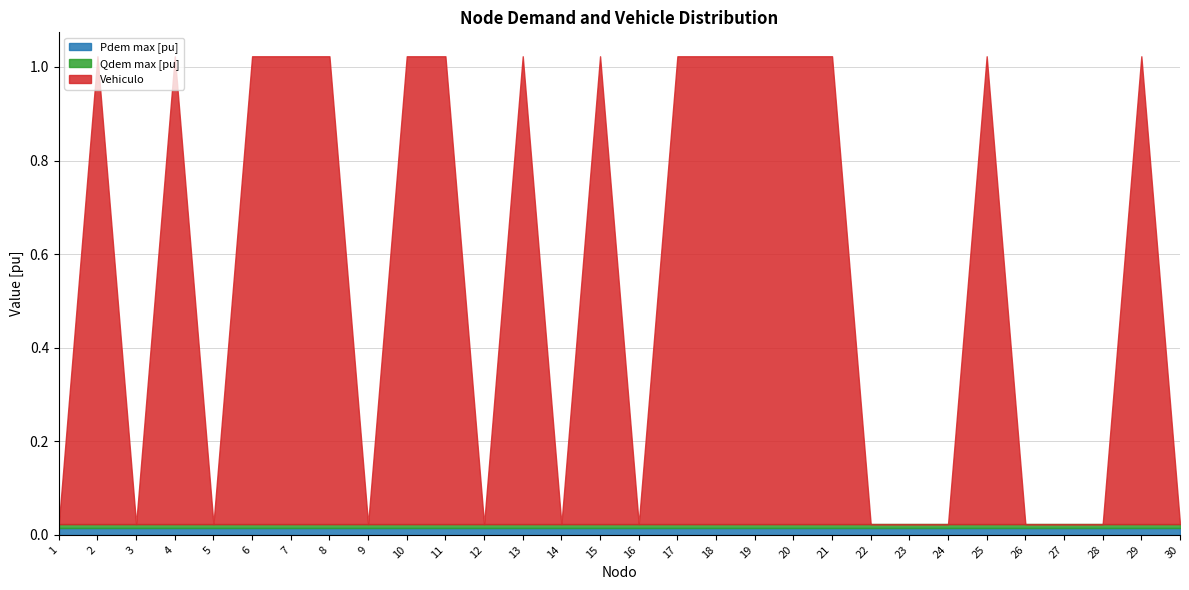

At which label does Qdem max [pu] reach its peak?

1